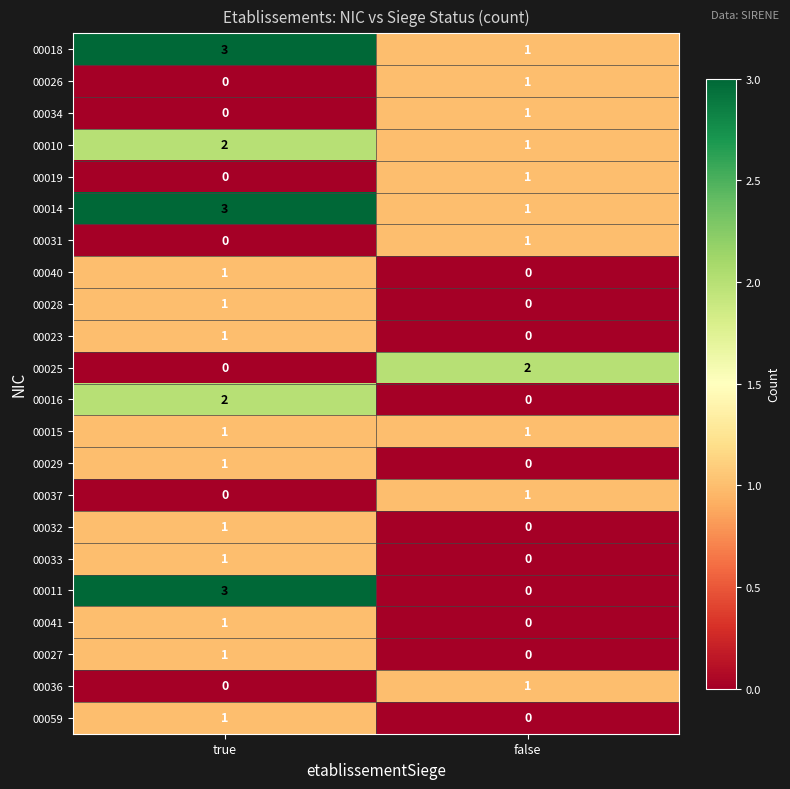

At which category is the sum across all series the highest?

true